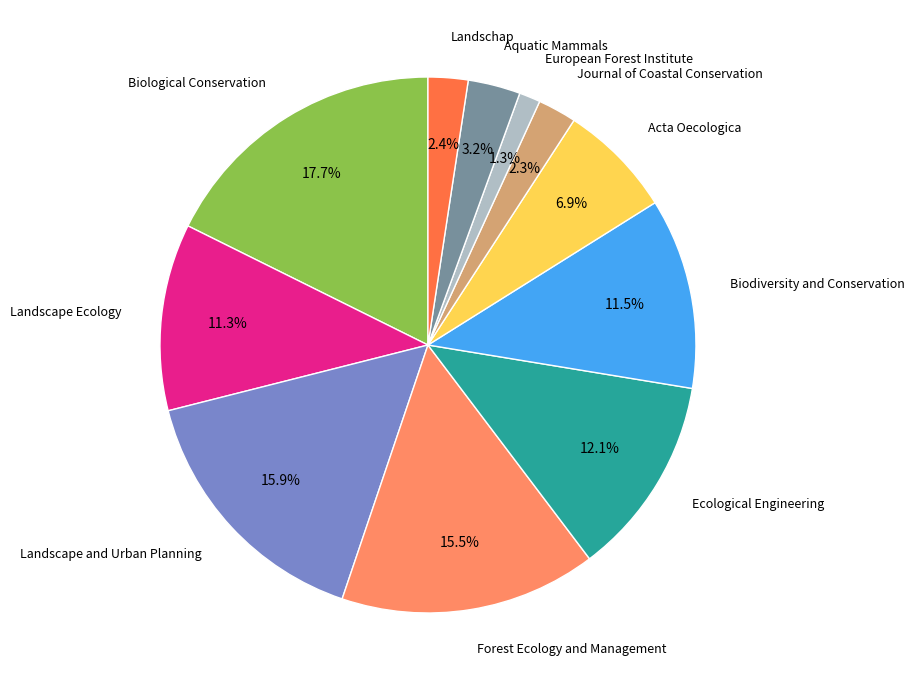

Is there any slice that represents more than half of the pie?

No